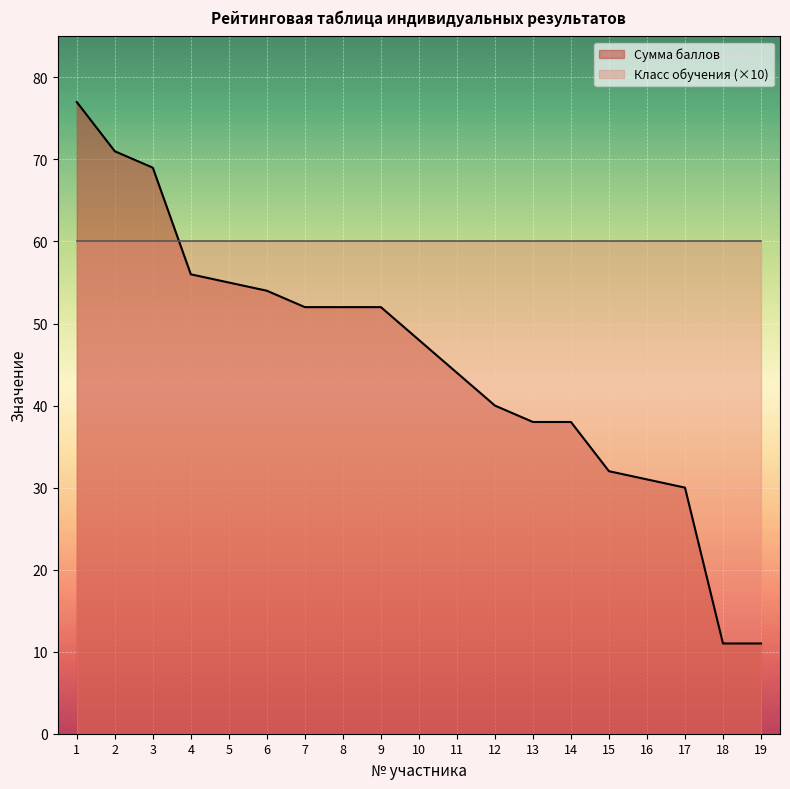

List the labels in order of value, largest first.

1, 2, 3, 4, 5, 6, 7, 8, 9, 10, 11, 12, 13, 14, 15, 16, 17, 18, 19